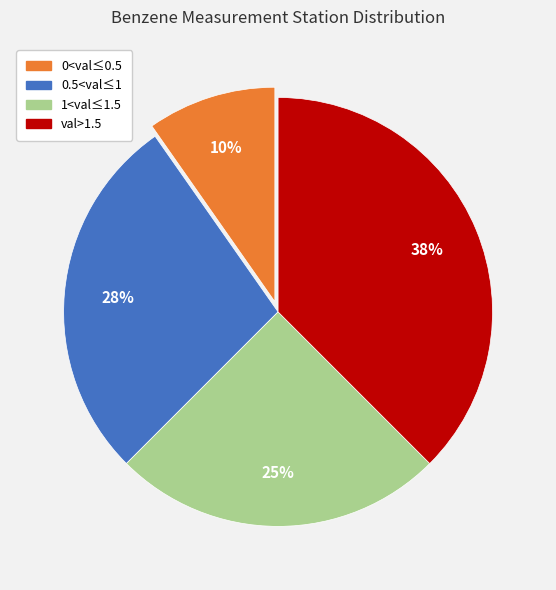

To the nearest percent, what is the difference between the largest and smallest slice percentages?

28%